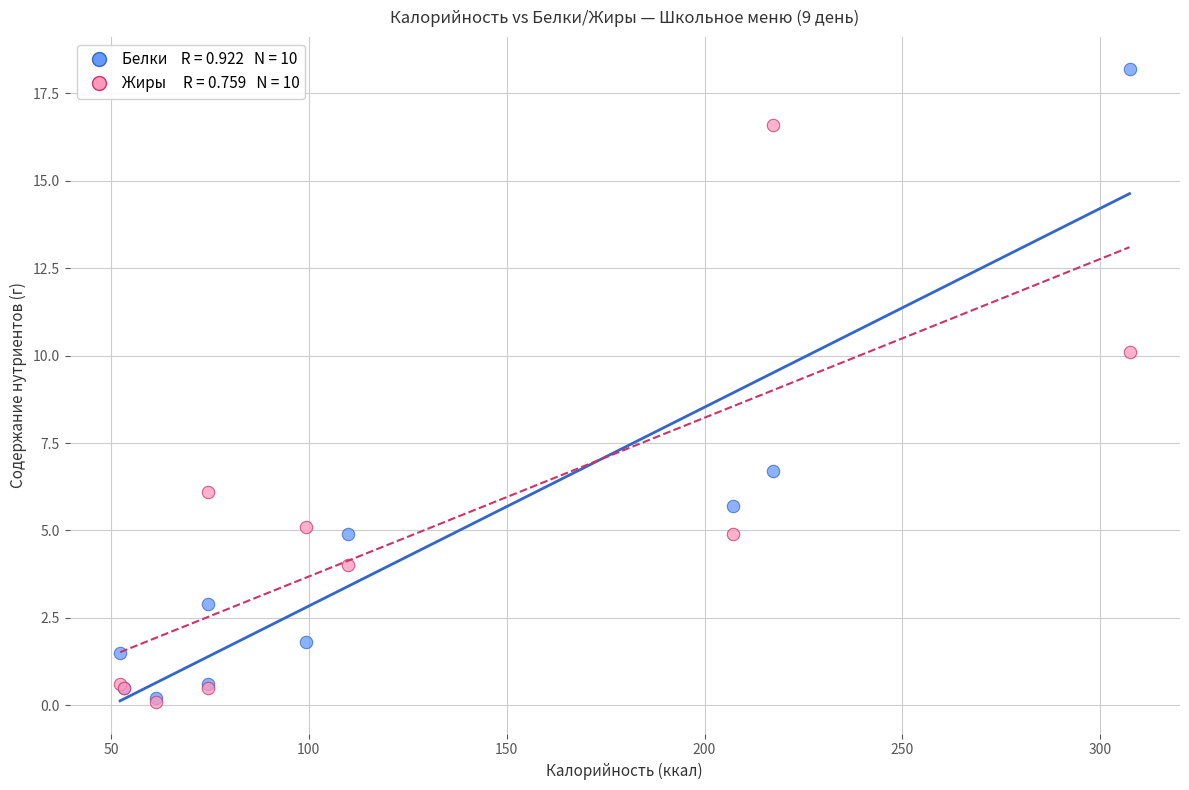

Across all series, what Y value is closest to 9?

10.1